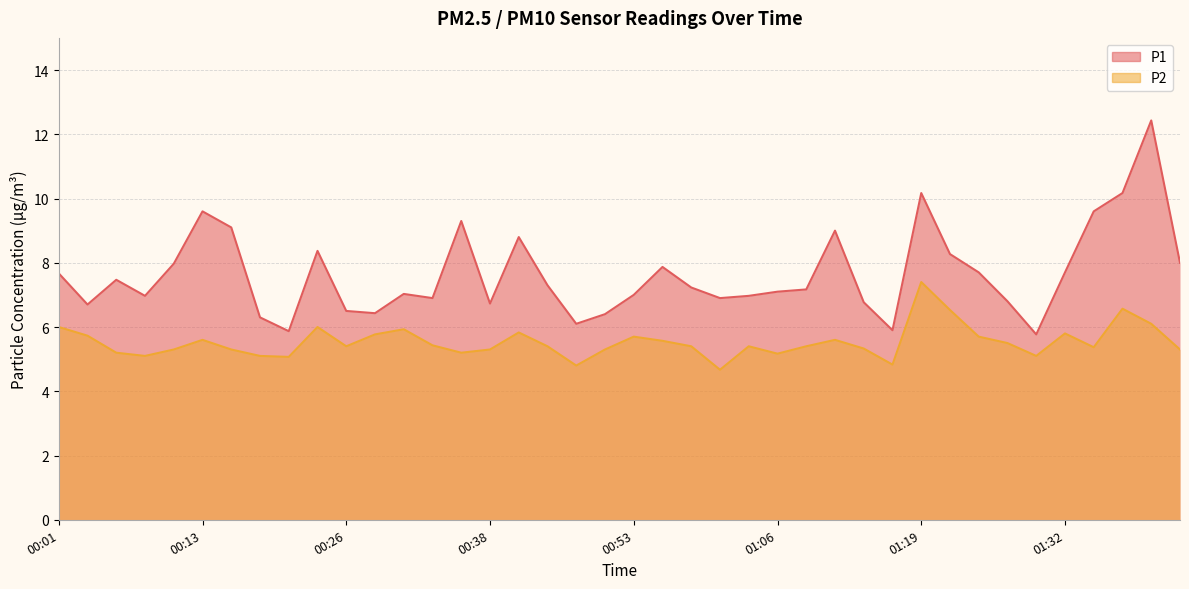

The value of P2 at 00:30 is 5.9. True or false?

True